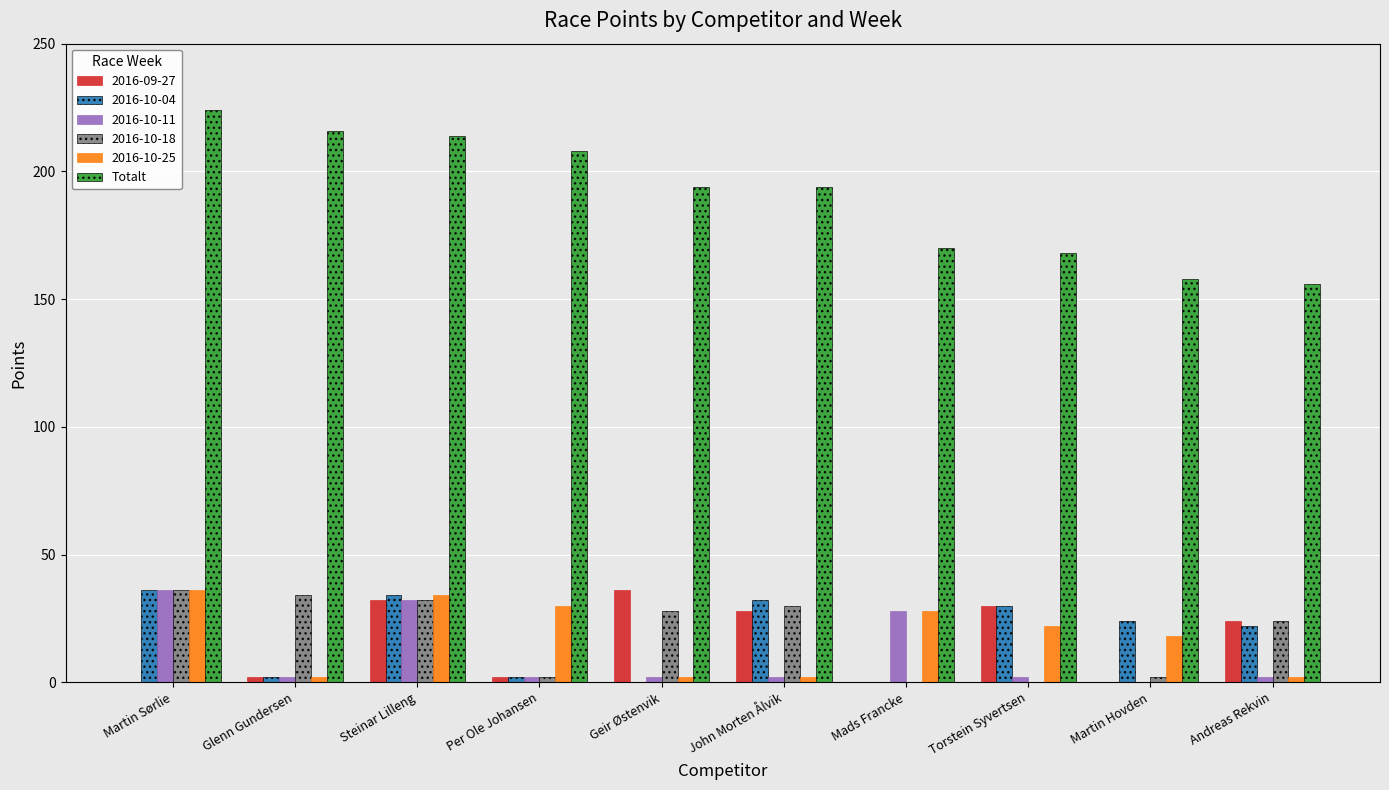

Which series changed the most between Steinar Lilleng and Martin Hovden?

Totalt